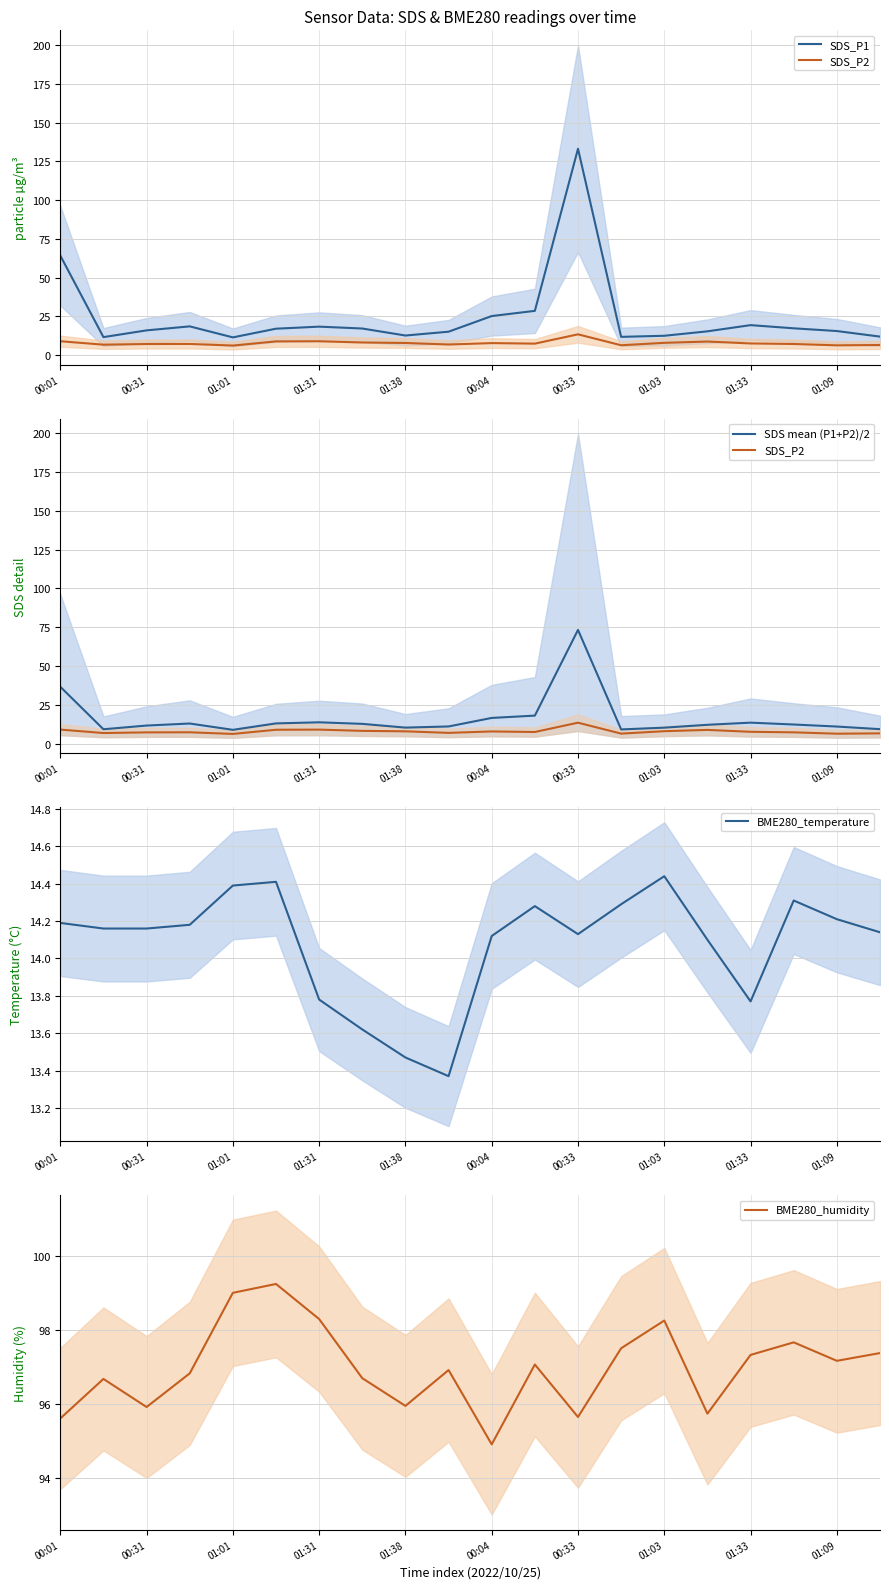

At which label does BME280_temperature first exceed 14?

00:01